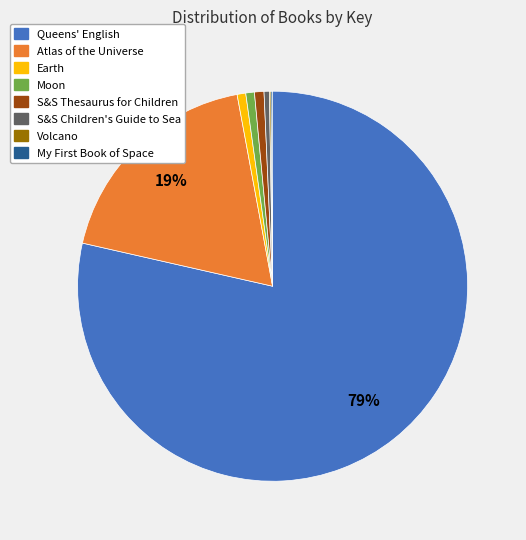

Combined, do Moon and Atlas of the Universe account for over 50%?

No